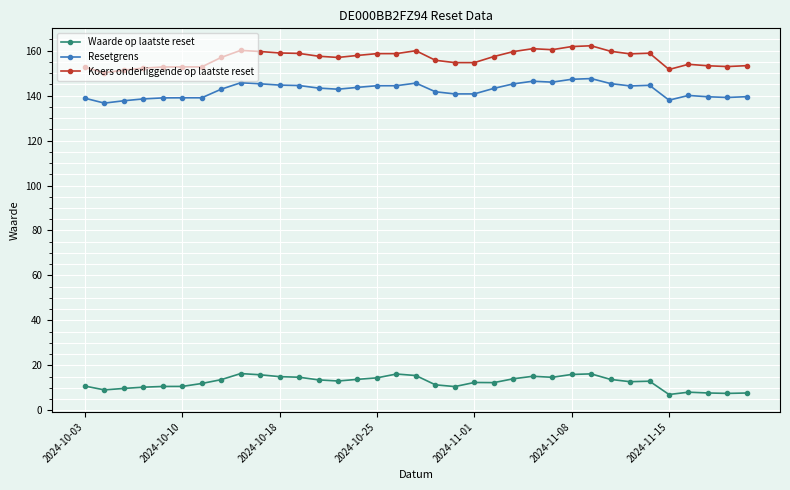

True or false: Waarde op laatste reset and Koers onderliggende op laatste reset cross at least once.

False